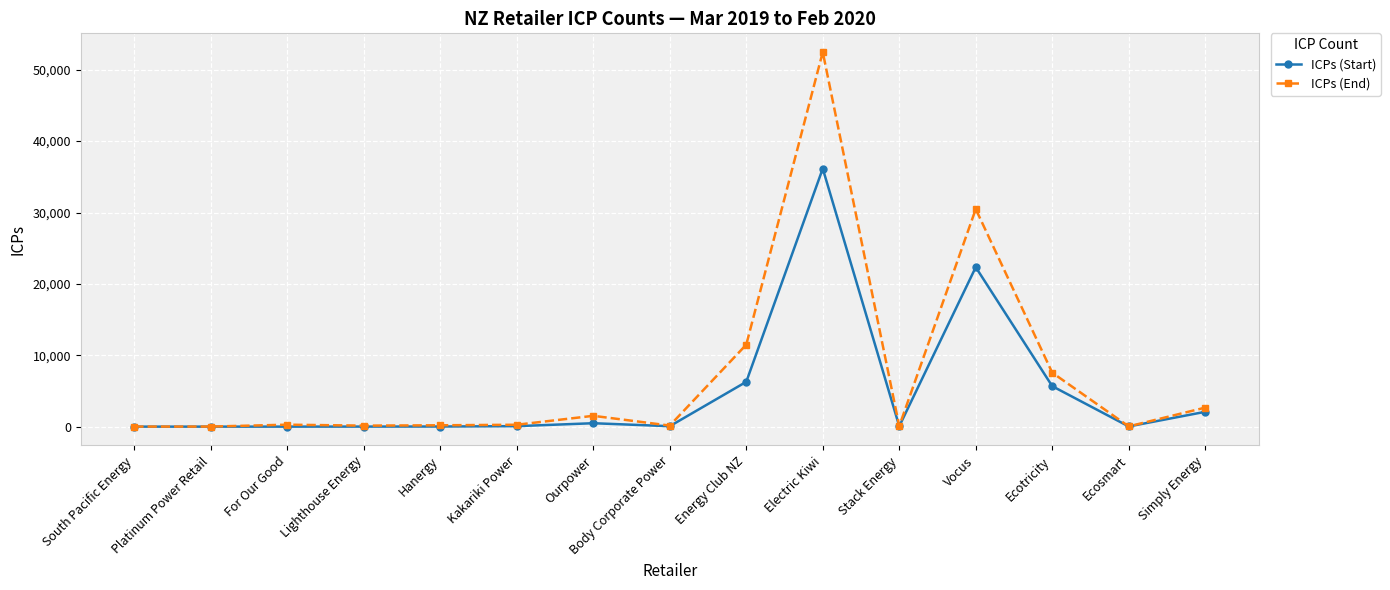

What is the value of the ICPs (Start) point at the 9th from the left?

6278